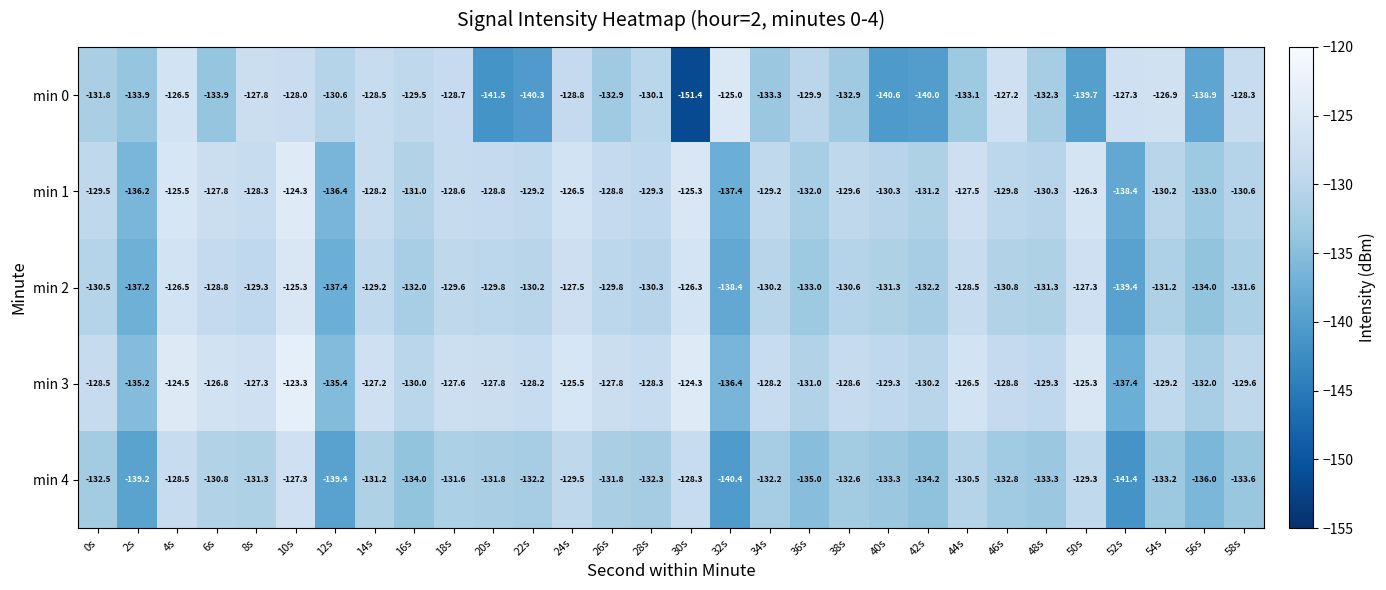

Which series changed the most between 16s and 26s?

min 0